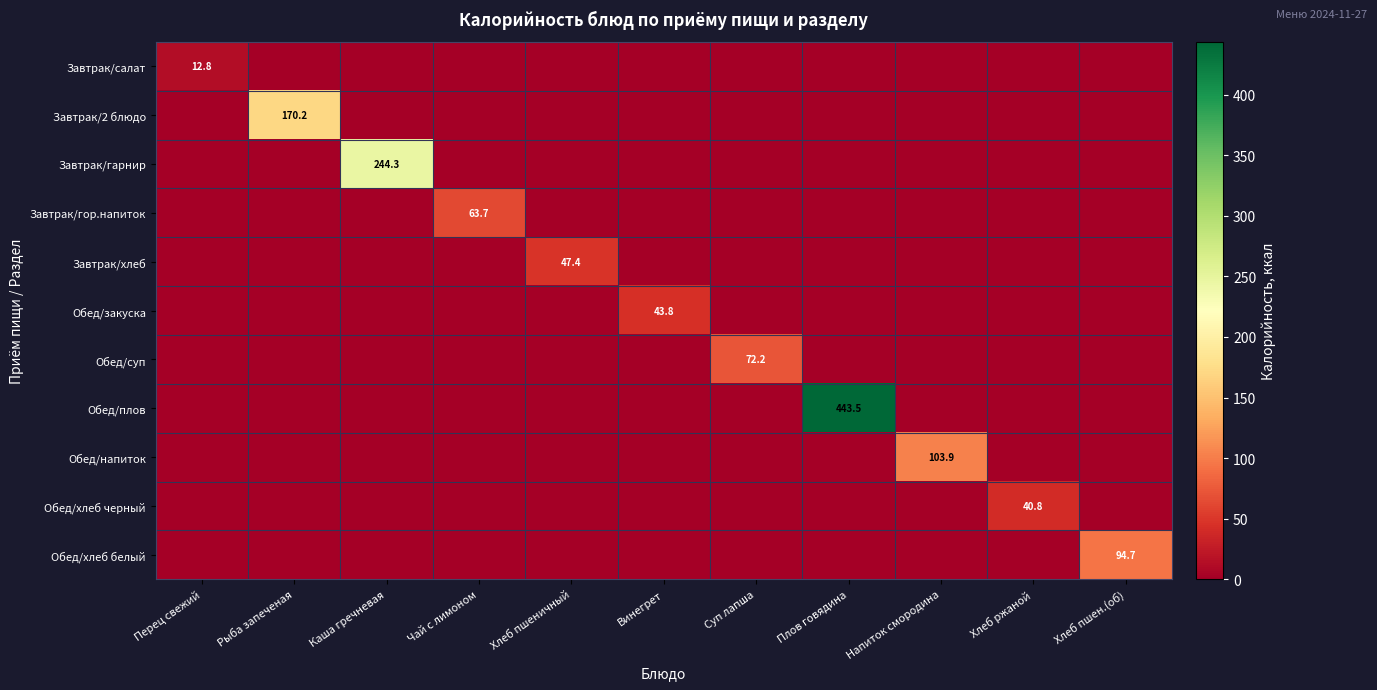

The Обед/хлеб белый series shows 0.0 at Хлеб ржаной. True or false?

True